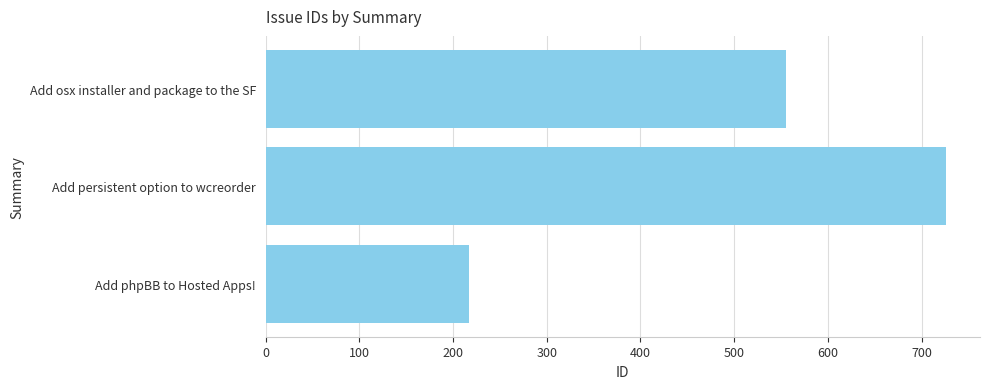

What is the sum of all values?

1498